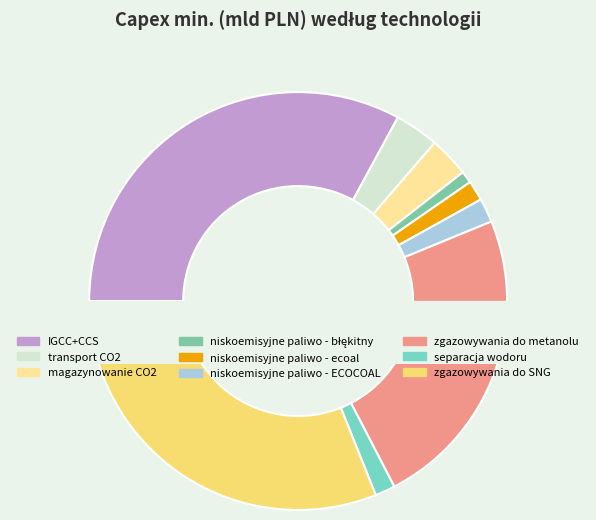

Count the number of slices in the pie.

9